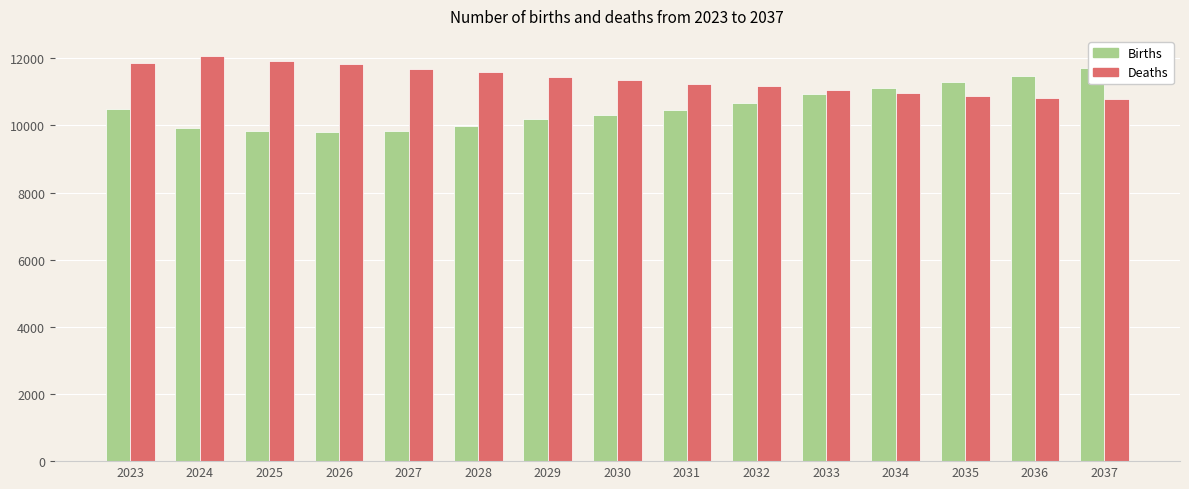

What is the value of the умерших bar at the 10th from the left?

11161